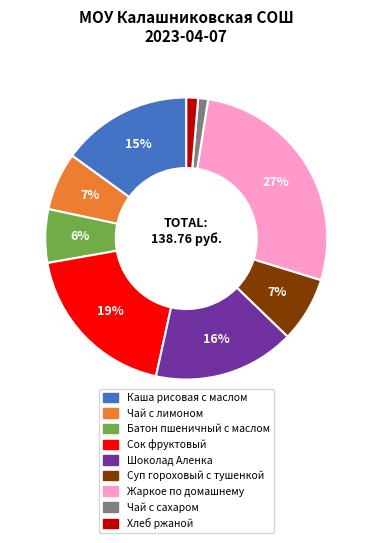

Combined, do Батон пшеничный с маслом and Сок фруктовый account for over 50%?

No